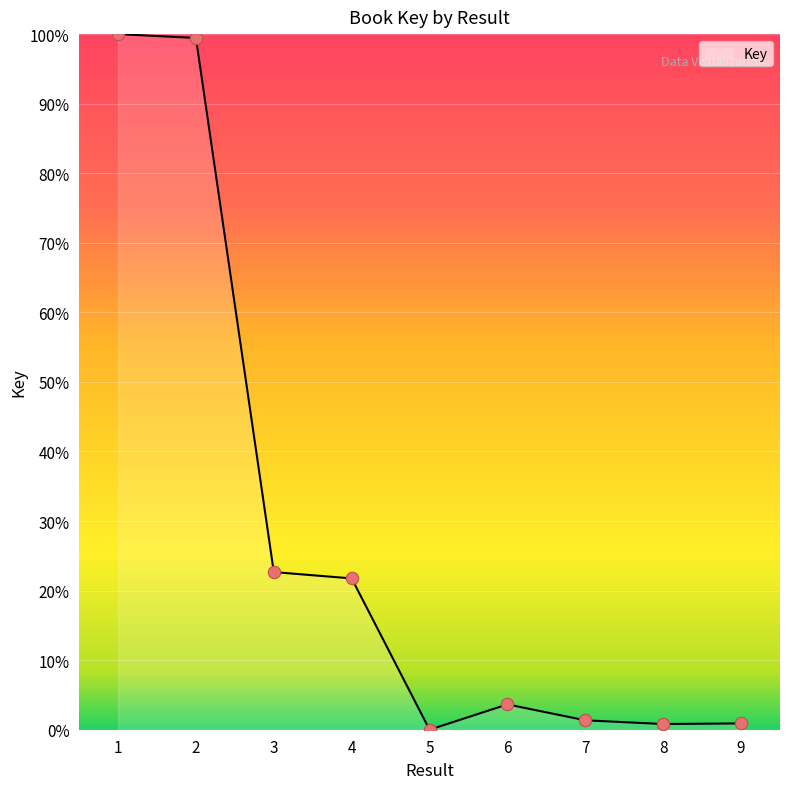

What is the ratio of the value at 6 to the value at 3?

0.2